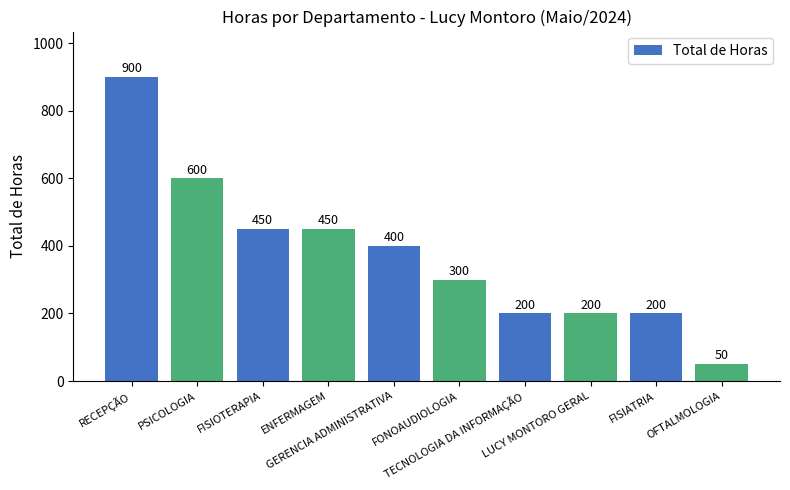

What position from the right is FISIOTERAPIA?

8